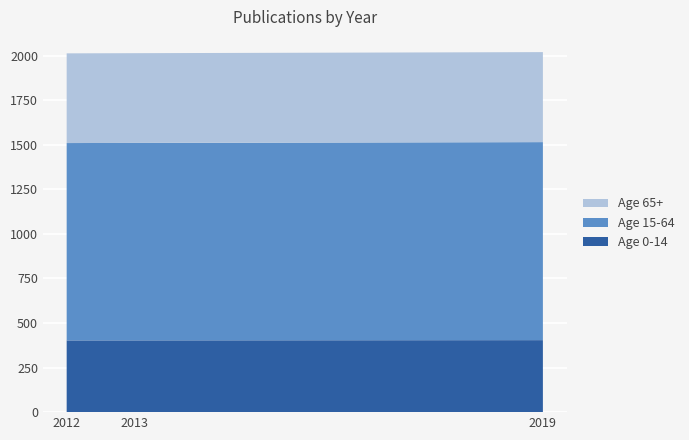

What is the total value across all series at 2012?

2012.0